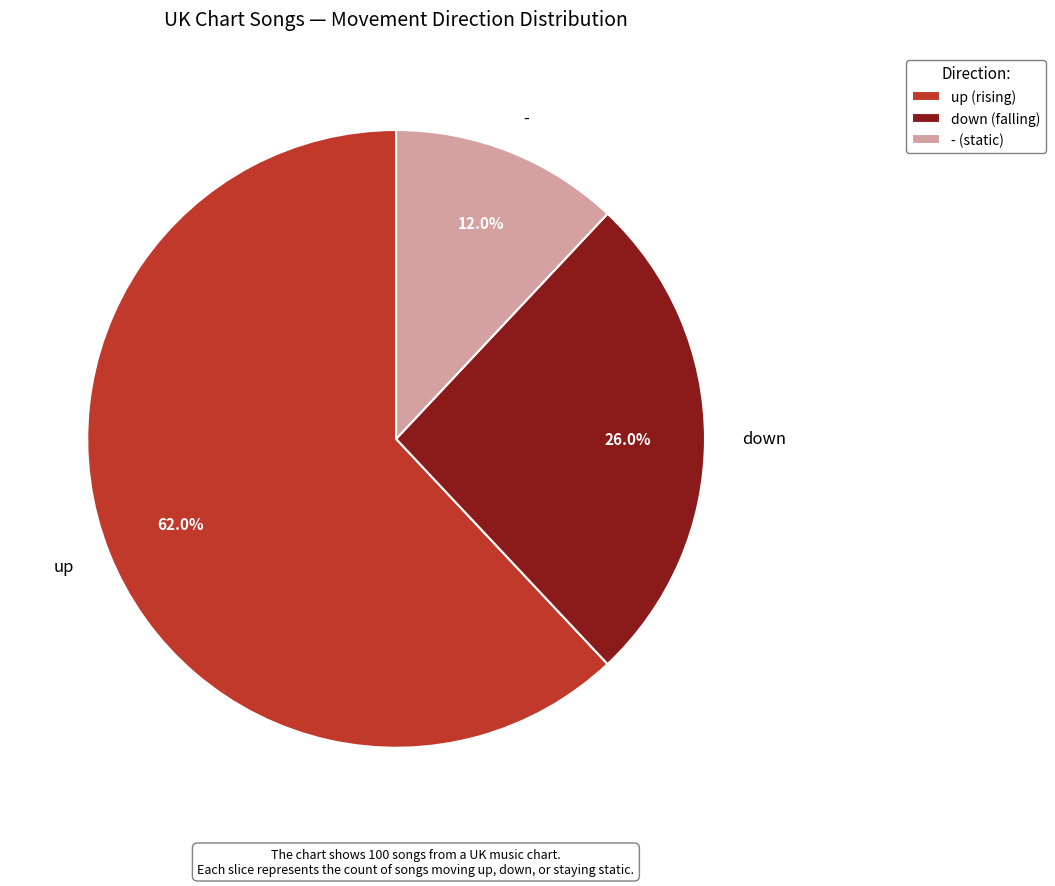

What is the majority slice?

up